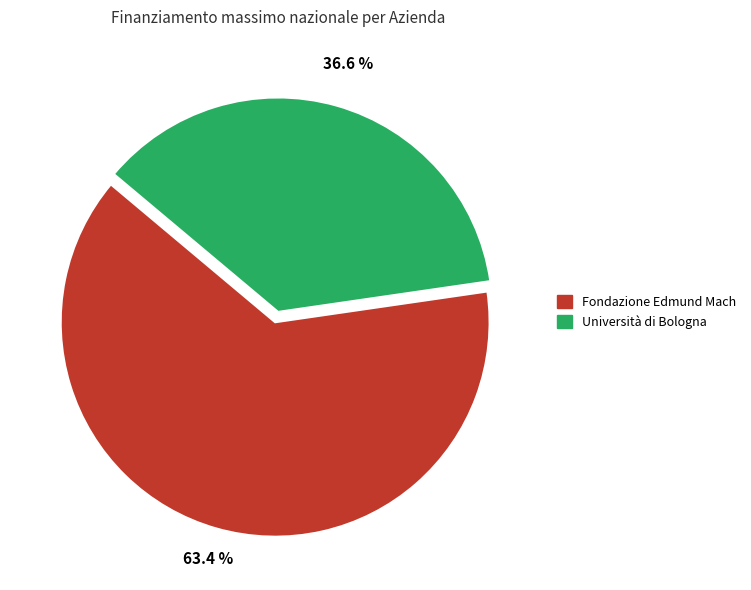

To the nearest percent, what is the combined percentage of Fondazione Edmund Mach and Università di Bologna?

100%